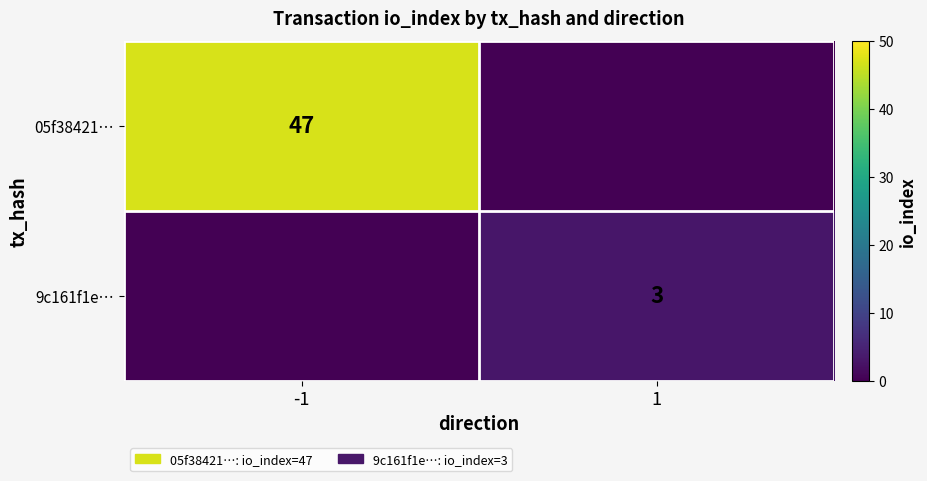

Is the value of 9c161f1e… at -1 greater than the value of 05f38421… at 1?

No